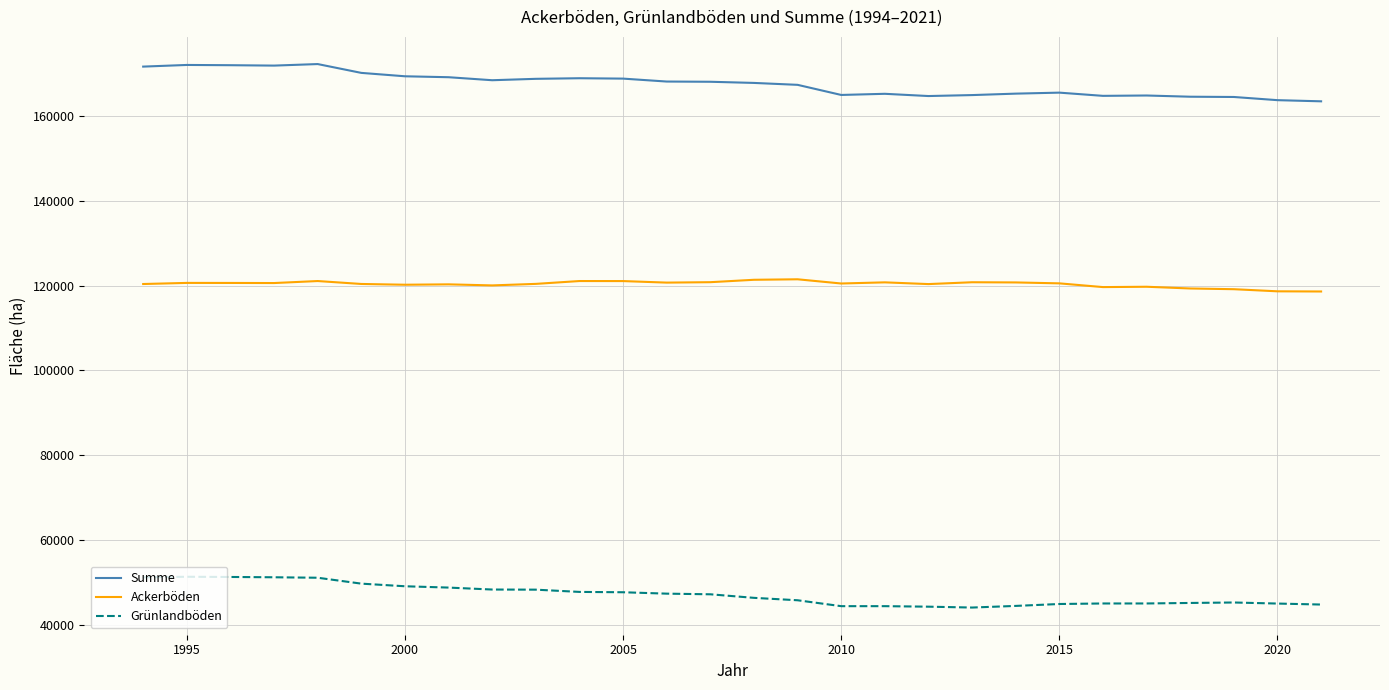

List the series in order of their peak value, highest first.

Summe, Ackerböden, Grünlandböden